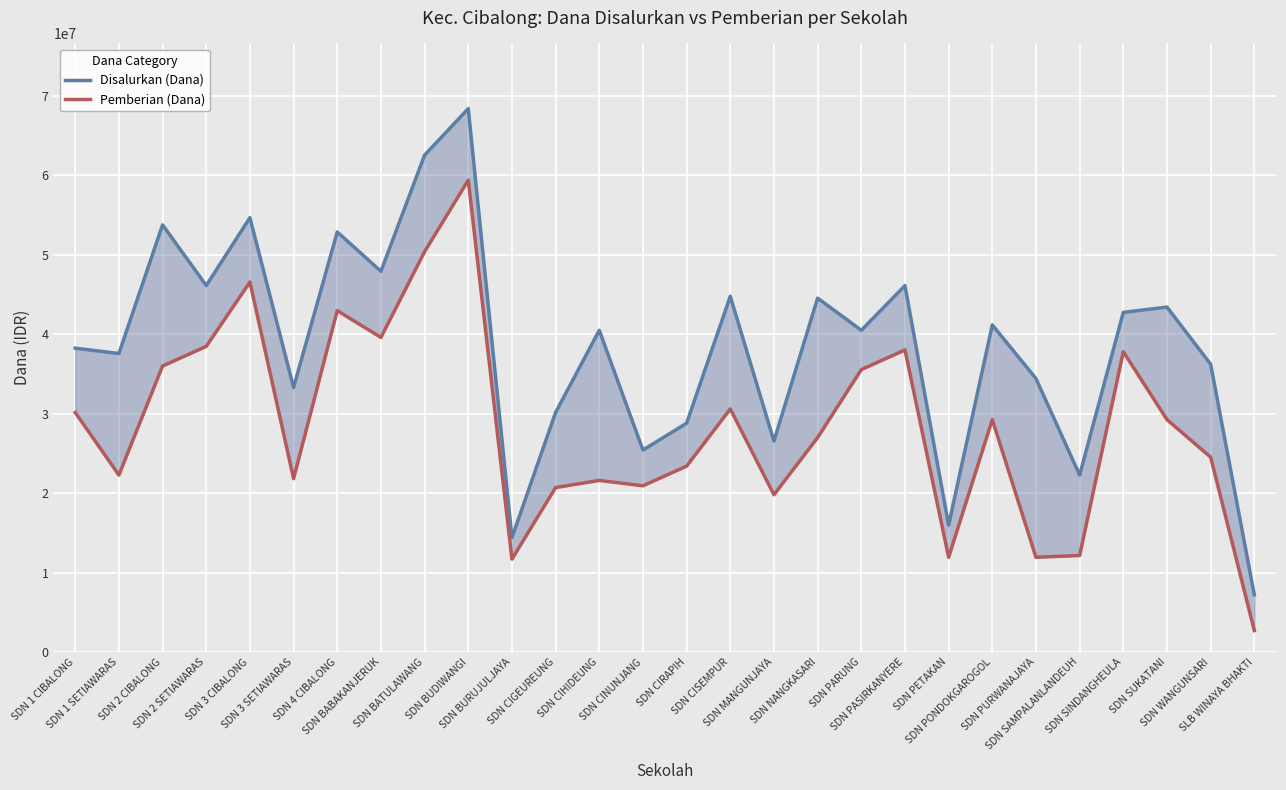

True or false: Disalurkan (Dana) has more than 2 points higher than both neighbors.

True